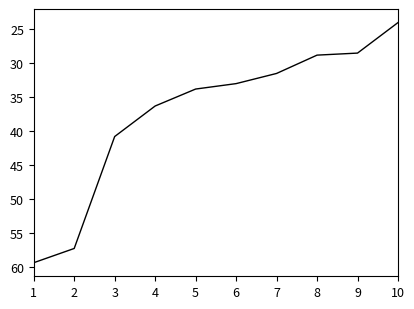

Does the chart display data point markers on the line(s)?

No